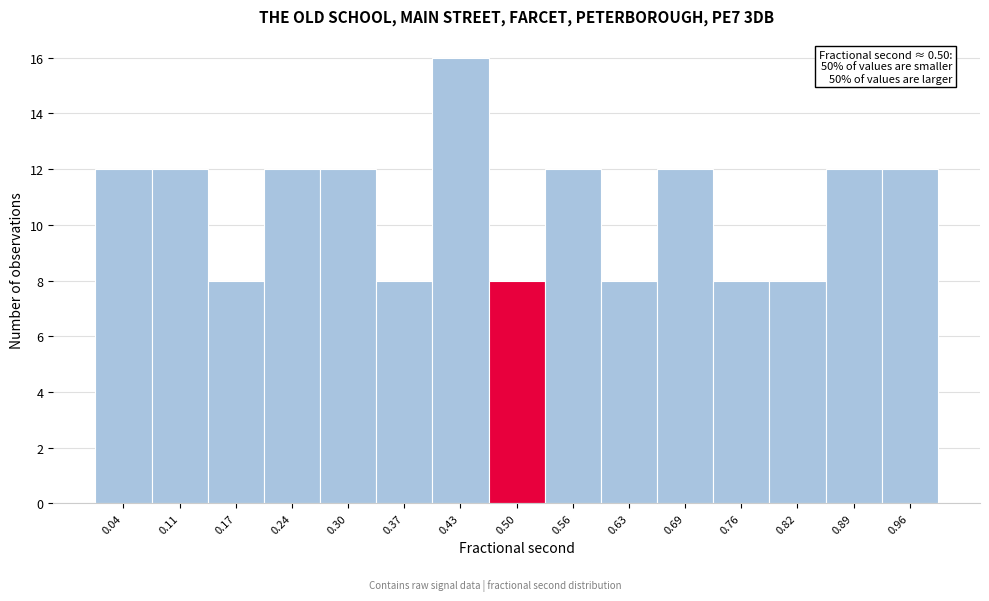

Over which range of the x-axis is the bar tallest?

0.40 to 0.47